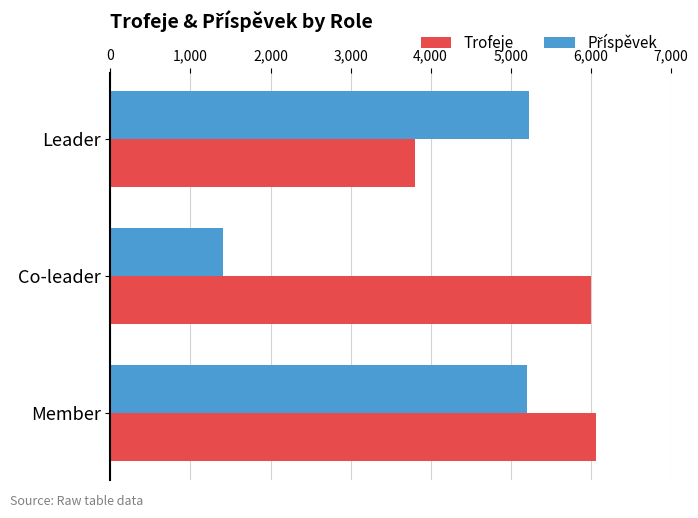

True or false: Trofeje has a value of 3800 at Leader.

True